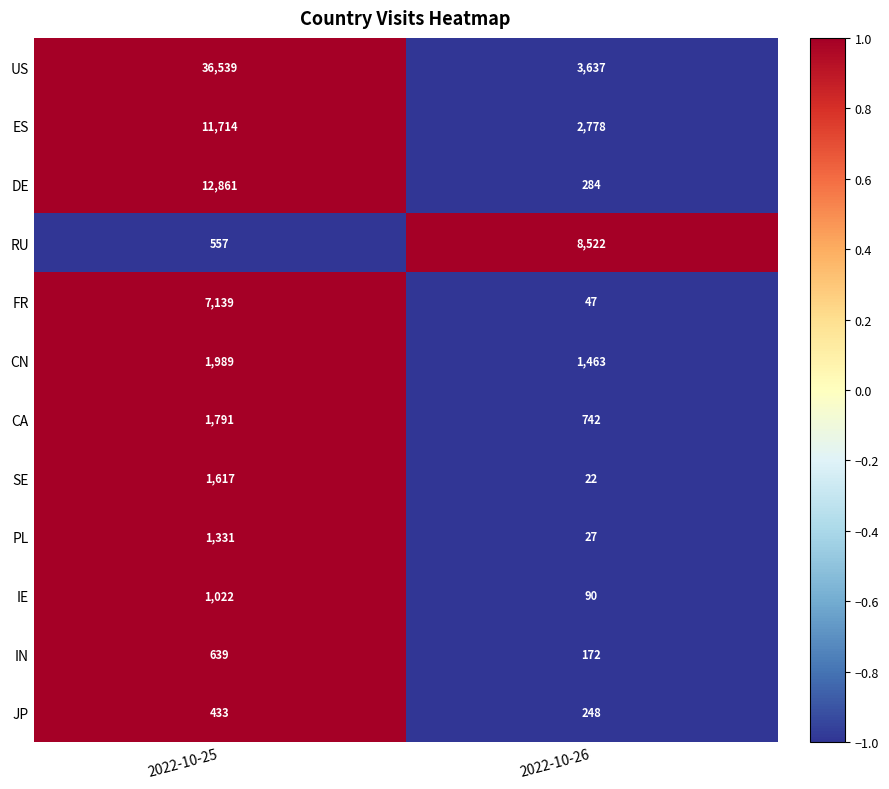

What is the minimum value for RU?

557